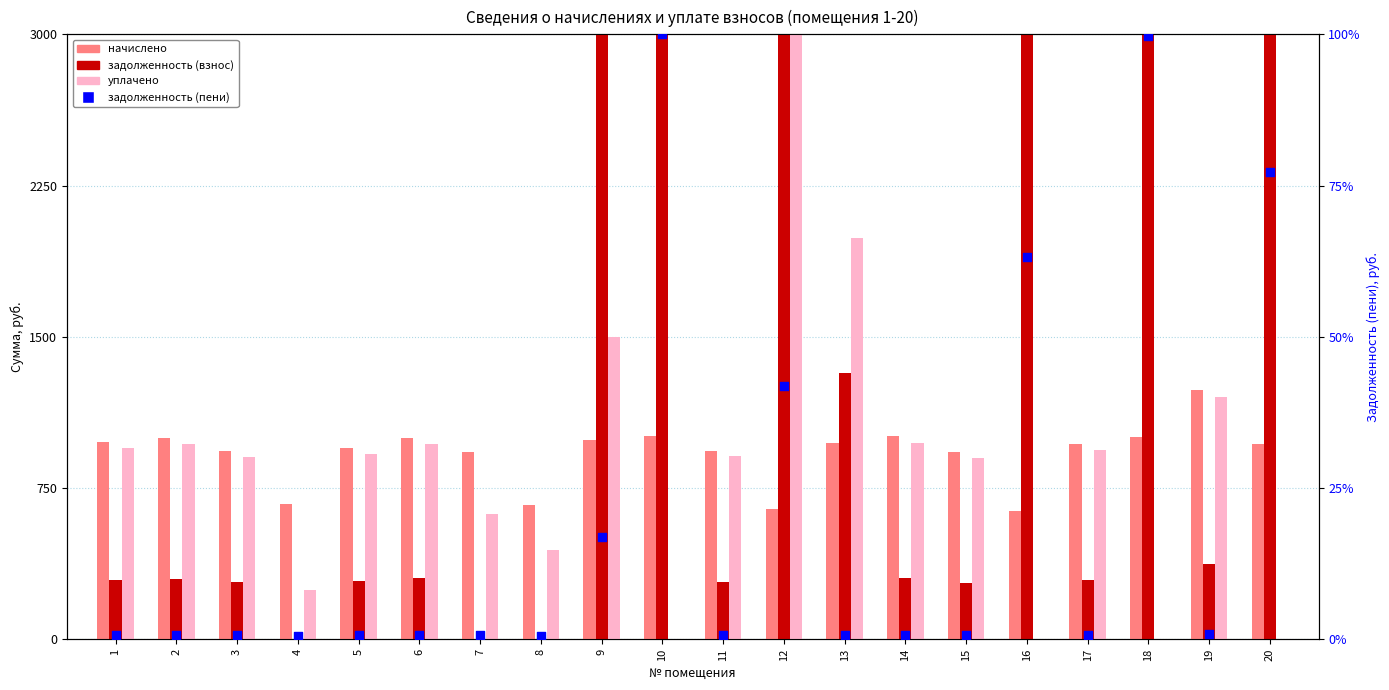

What is the total value across all series at 1?

2221.6